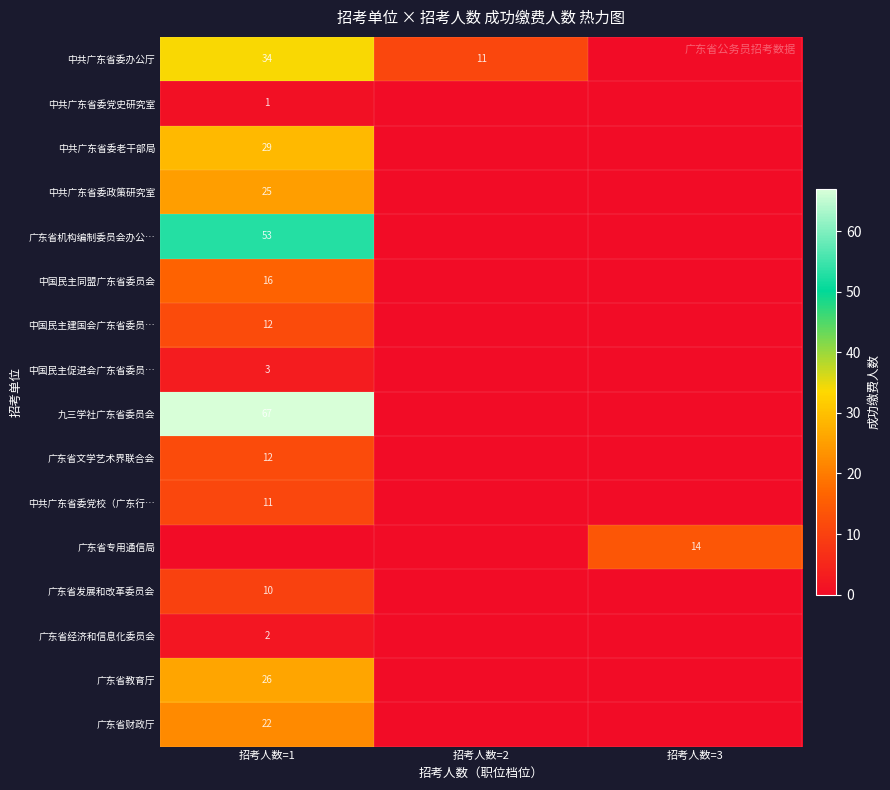

Is it true that 中共广东省委党史研究室 equals 0 at 招考人数=1?

False